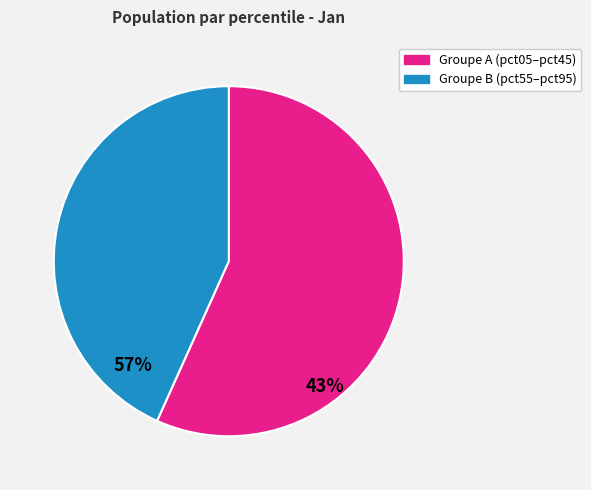

Is there a majority slice in this chart?

Yes